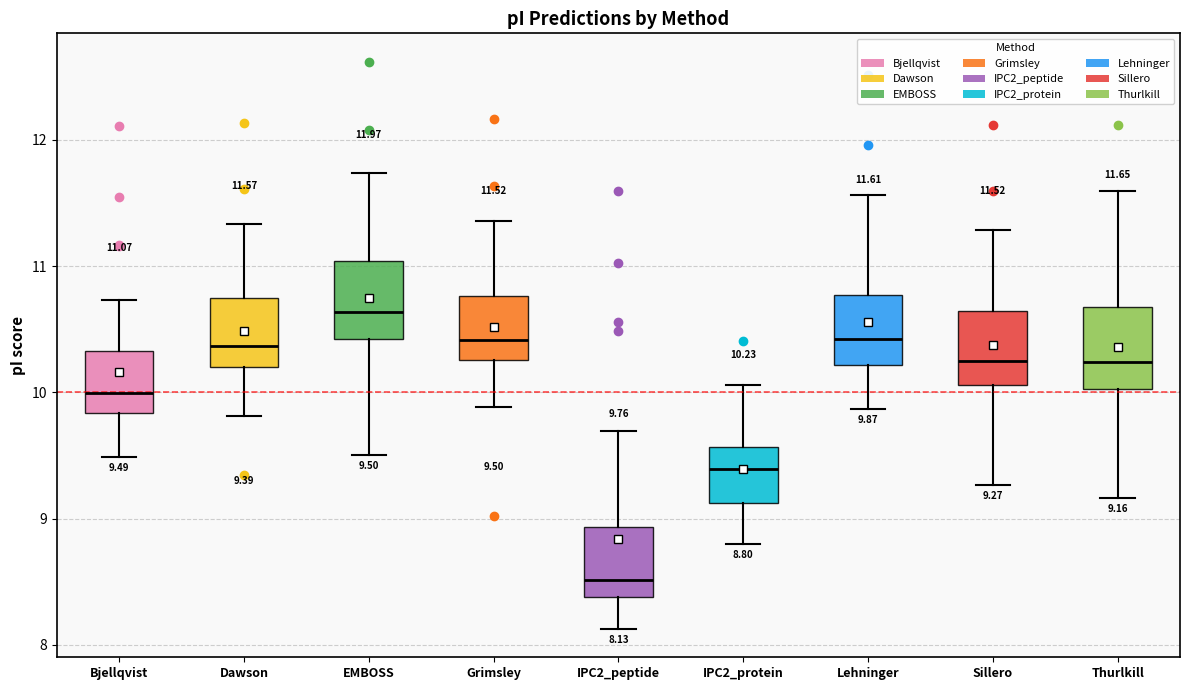

Which box has the highest median line?

EMBOSS